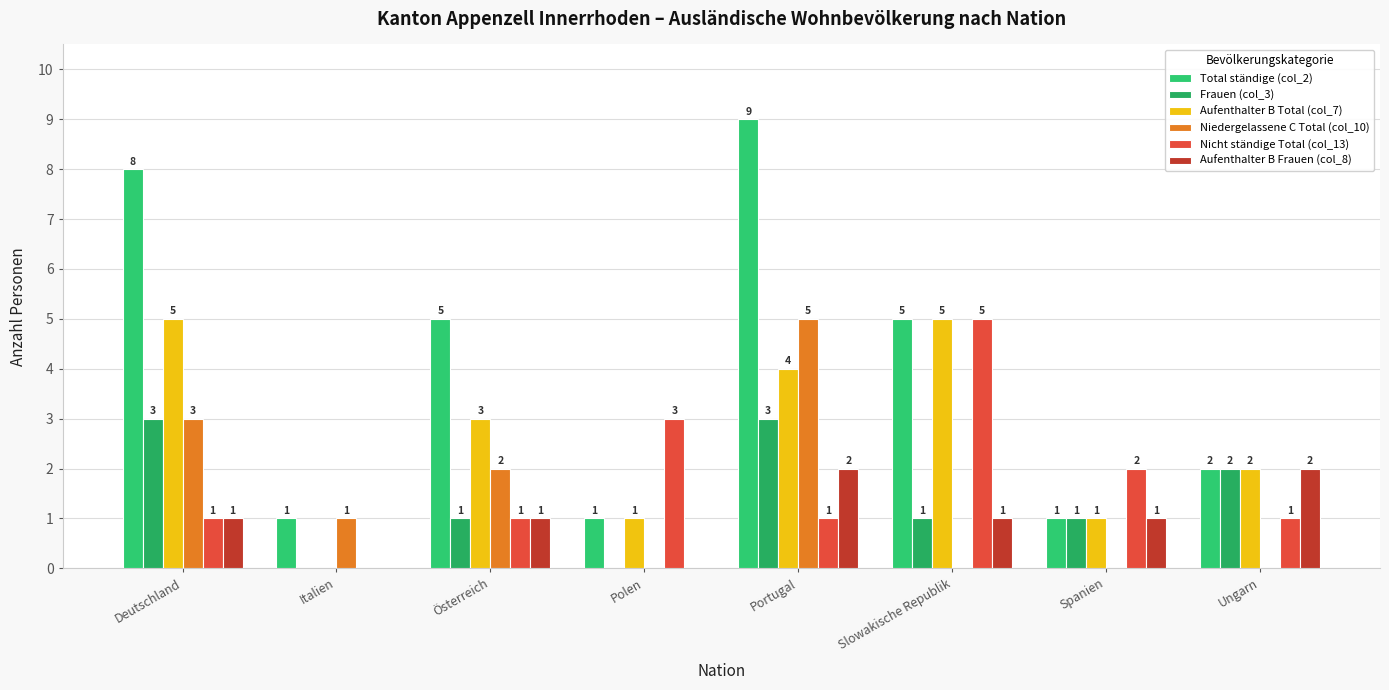

Are the bars grouped side by side (vs. stacked)?

Yes